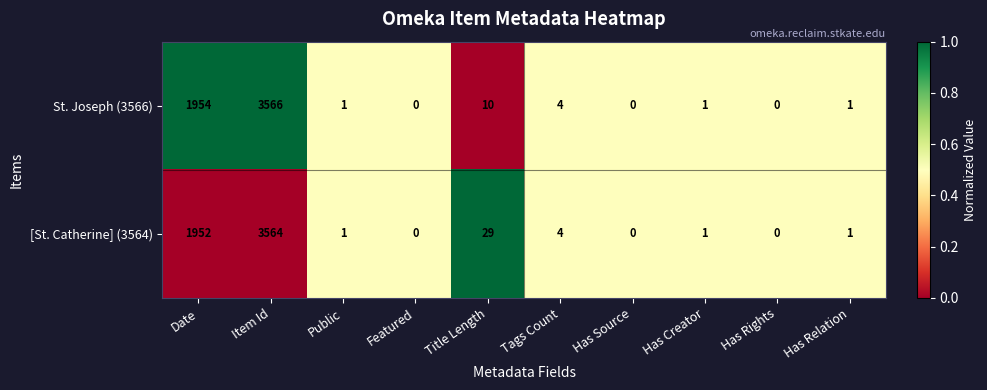

At which category is the sum across all series the highest?

Item Id